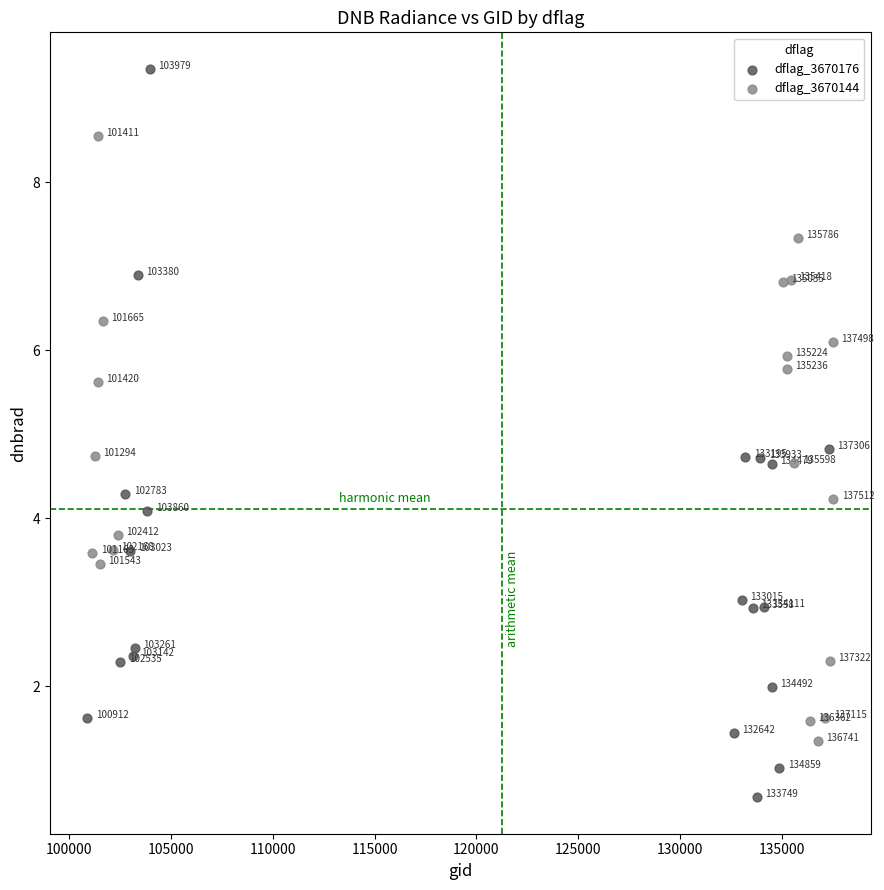

Which series contains the highest Y value?

dflag_3670176